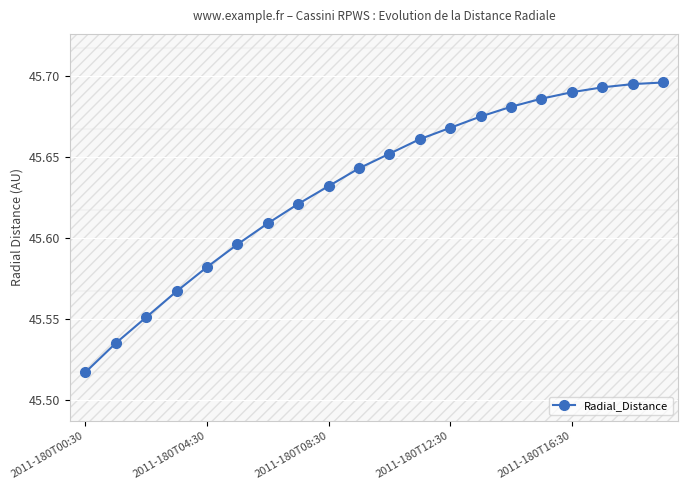

Count the values in the range 45 to 46.

20